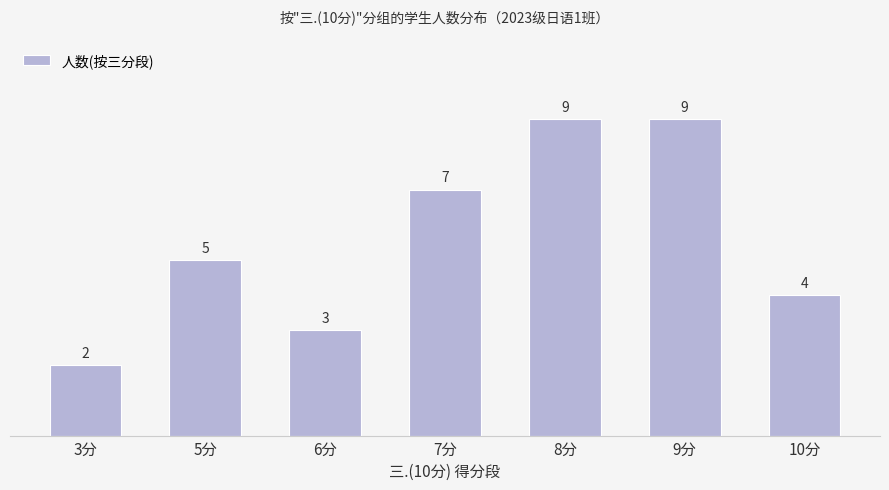

What is the minimum value shown in the chart?

2